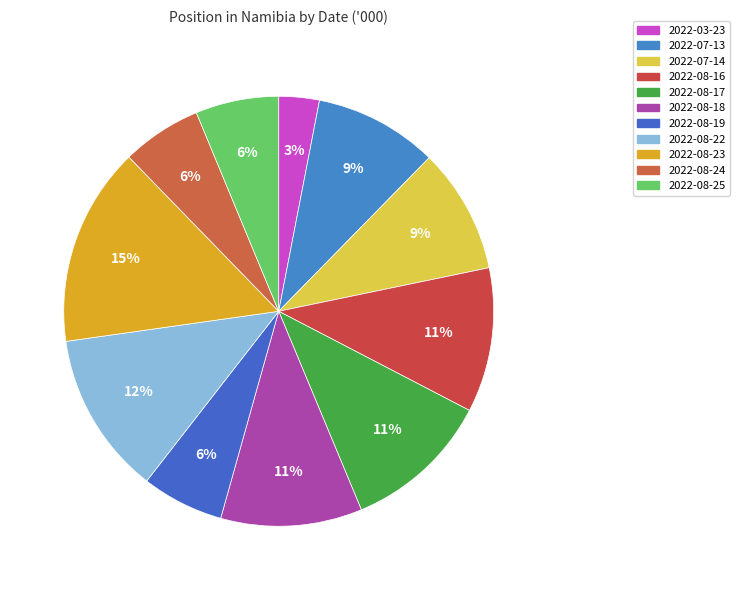

Is 2022-03-23 the majority of the pie?

No